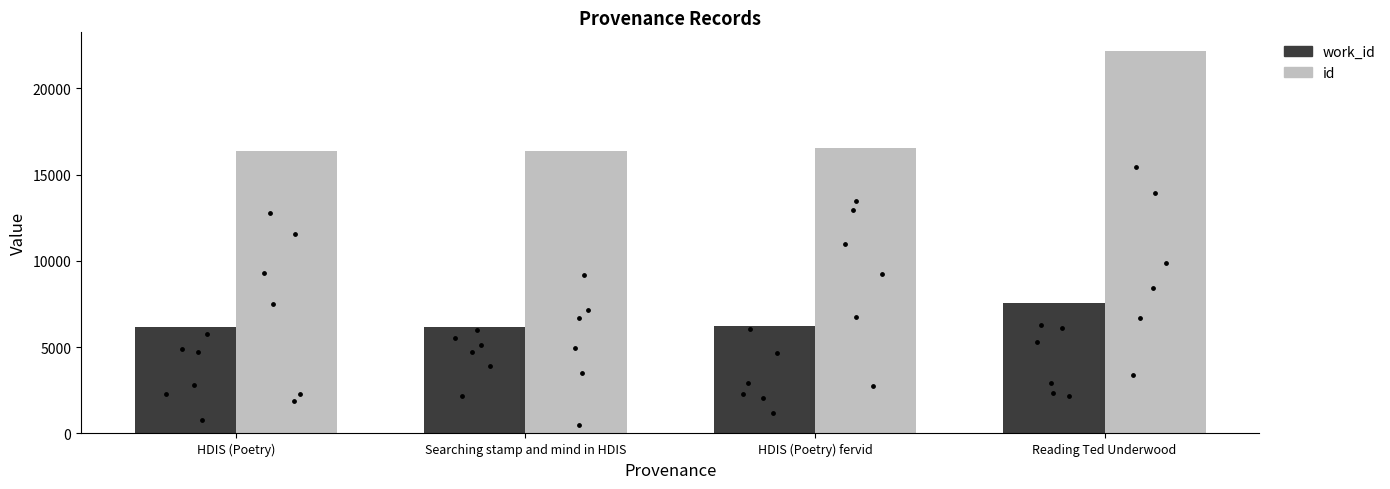

Is the value of work_id at HDIS (Poetry) greater than the value of id at Reading Ted Underwood?

No